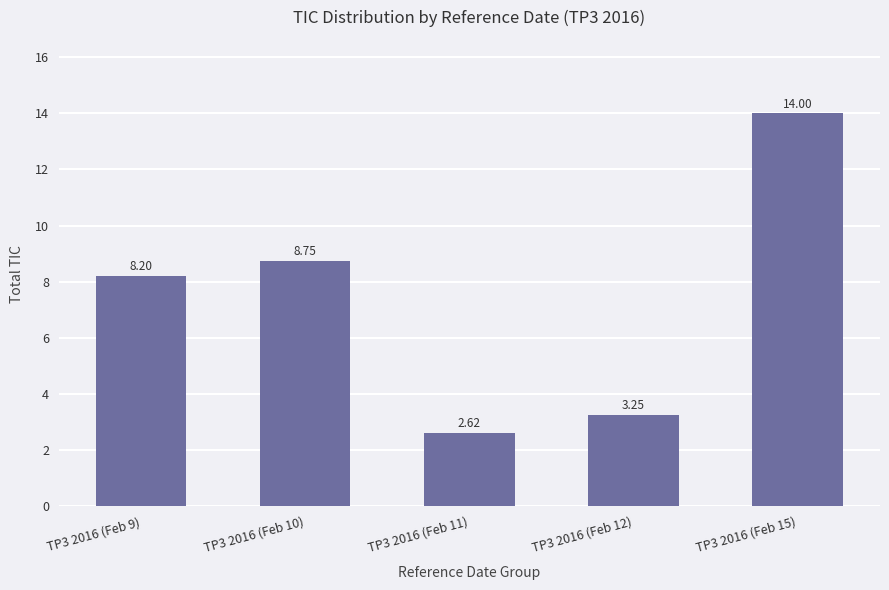

Between TP3 2016 (Feb 12) and TP3 2016 (Feb 10), which is larger?

TP3 2016 (Feb 10)